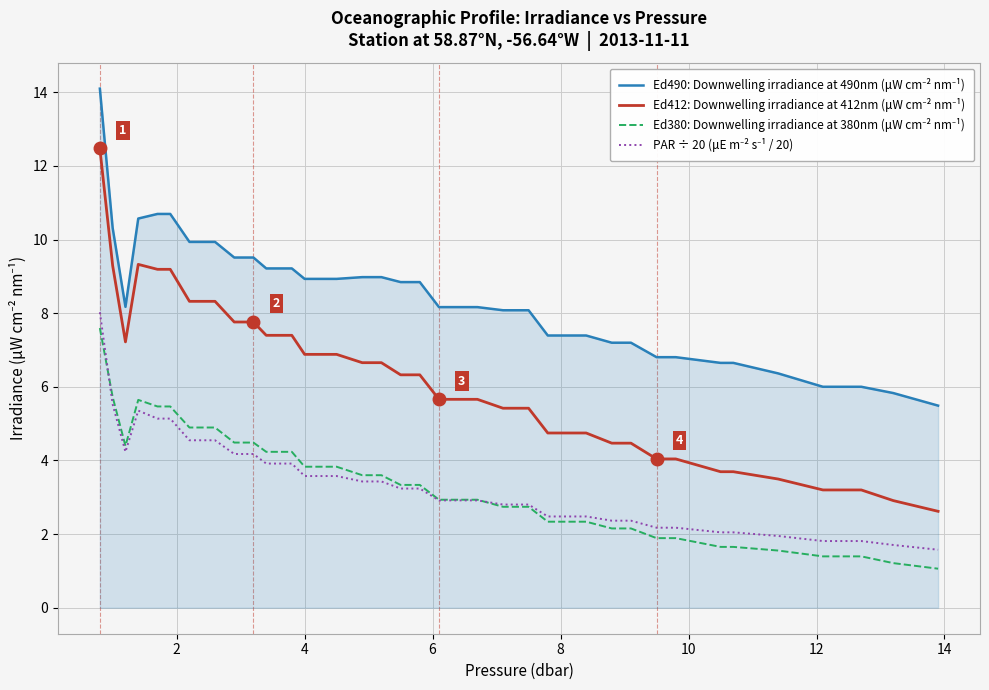

What is the minimum value shown in the chart?

1.1